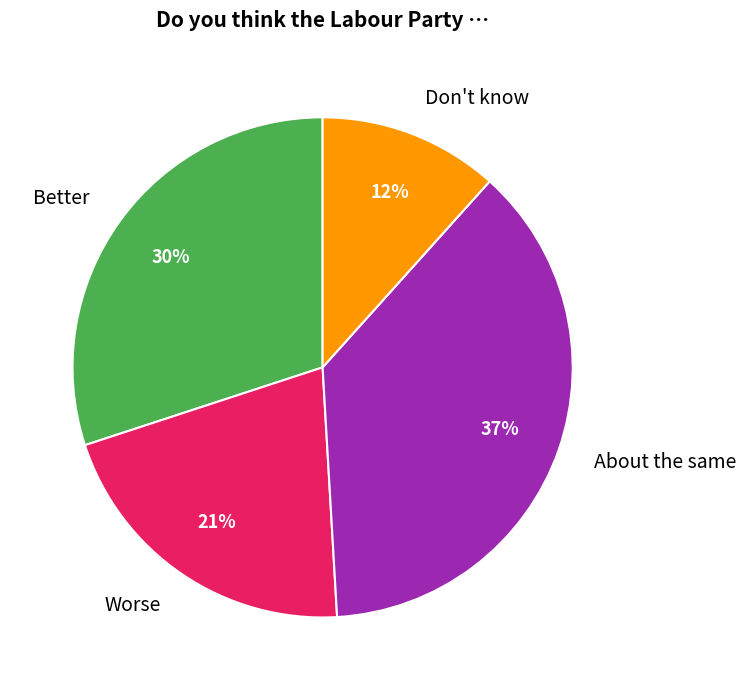

Which has a higher value, About the same or Better?

About the same